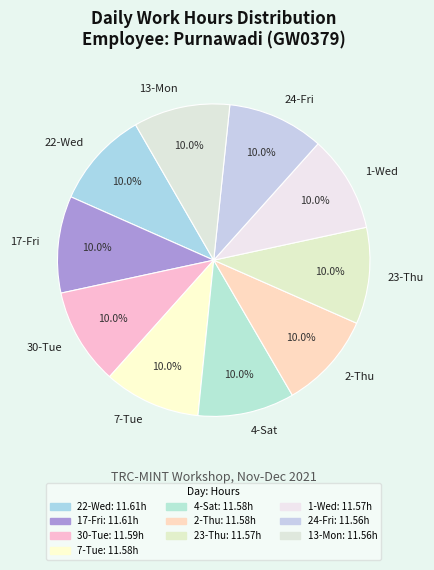

True or false: 2-Thu accounts for 1% of the total.

False